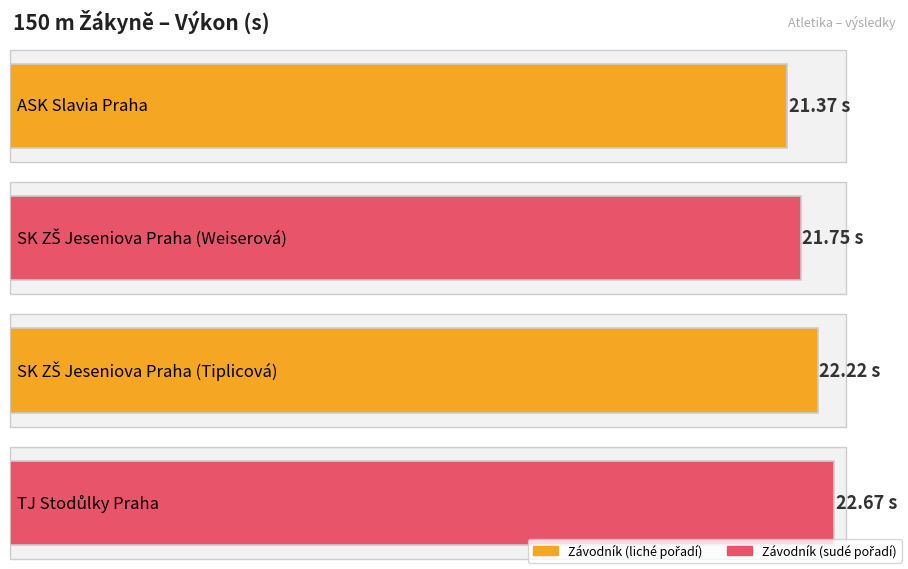

Count the values in the range 21 to 22.

2